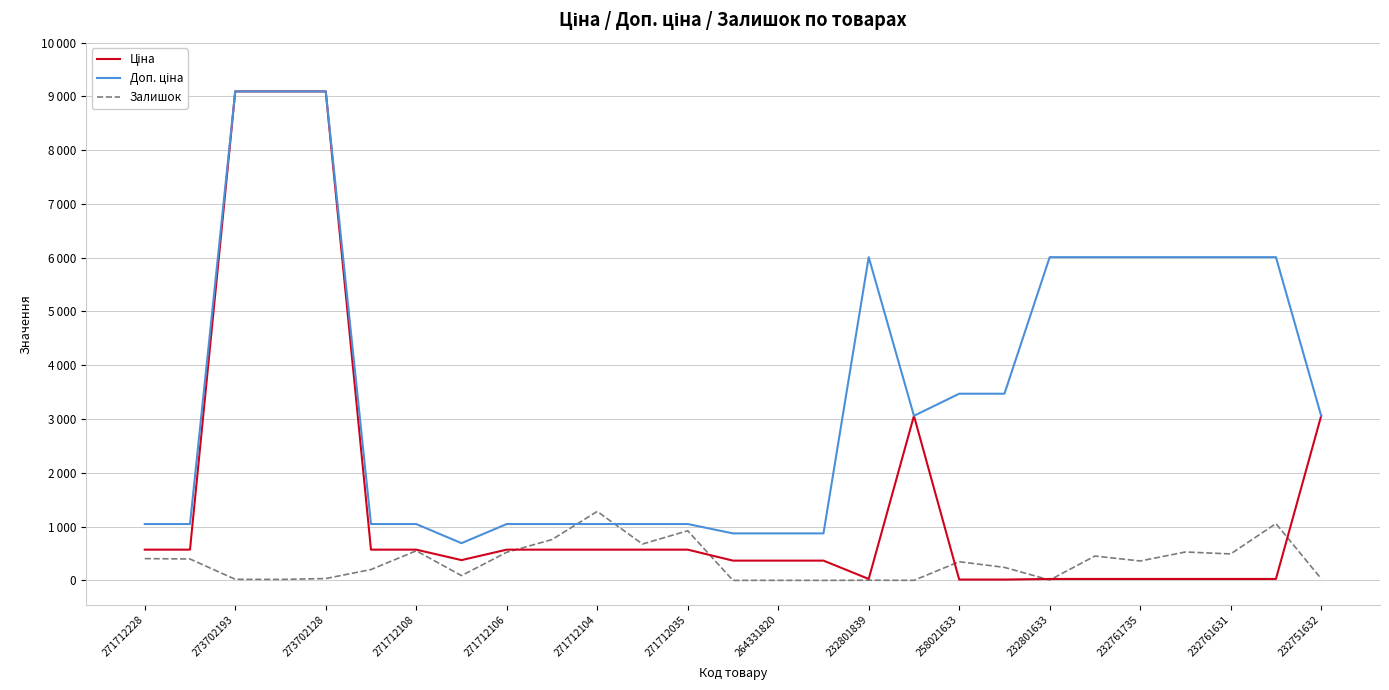

What is the value of the Доп. ціна point at the 18th from the left?

3060.0